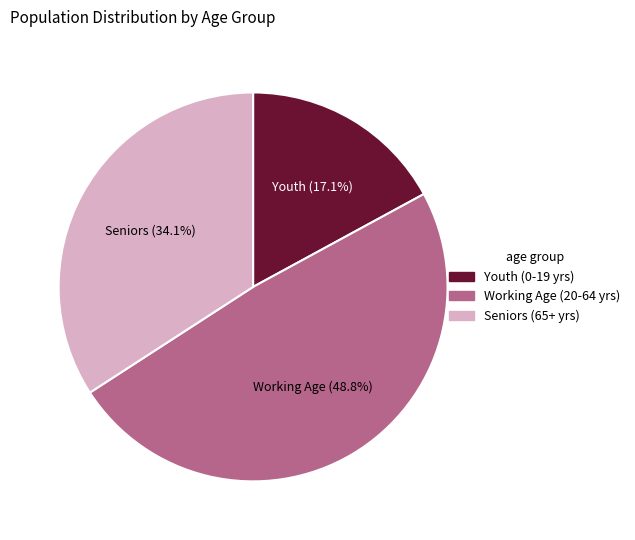

Which has a higher value, Seniors (65+ yrs) or Working Age (20-64 yrs)?

Working Age (20-64 yrs)